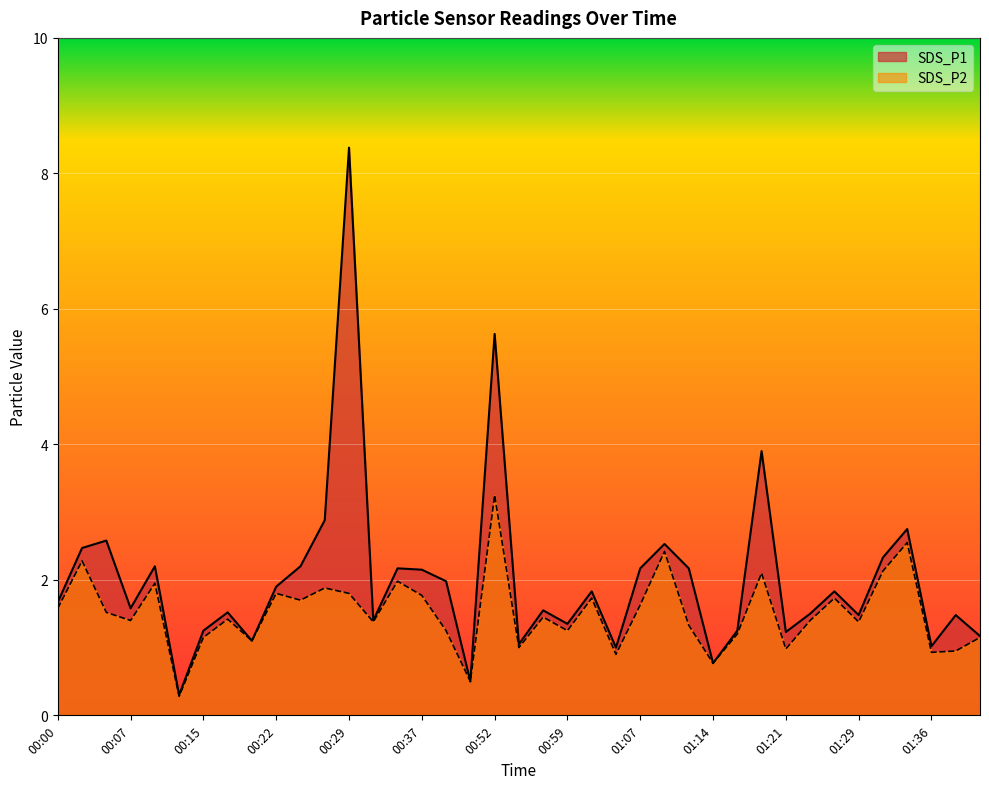

True or false: SDS_P1 has a value of 2.6 at 00:05.

True